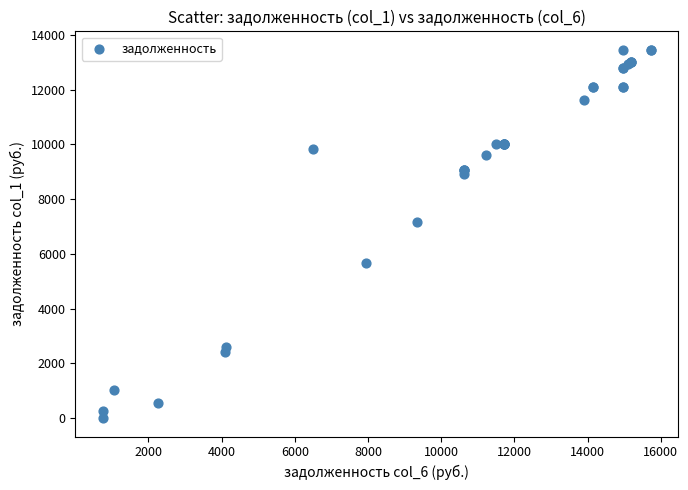

What Y value in the scatter plot is closest to 6729?

7151.5